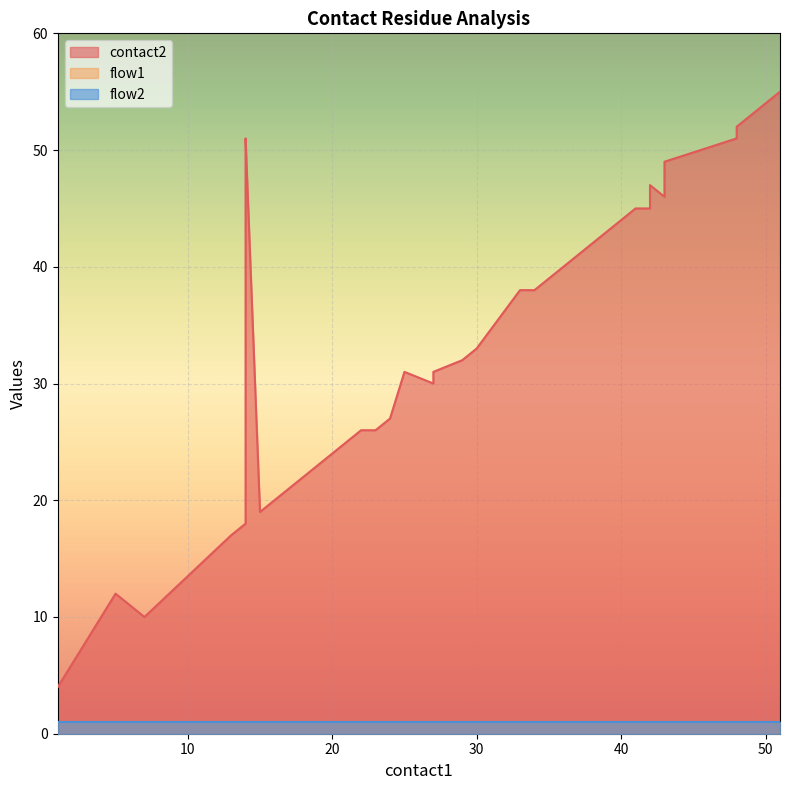

At which label is contact2 closest to 29?

27